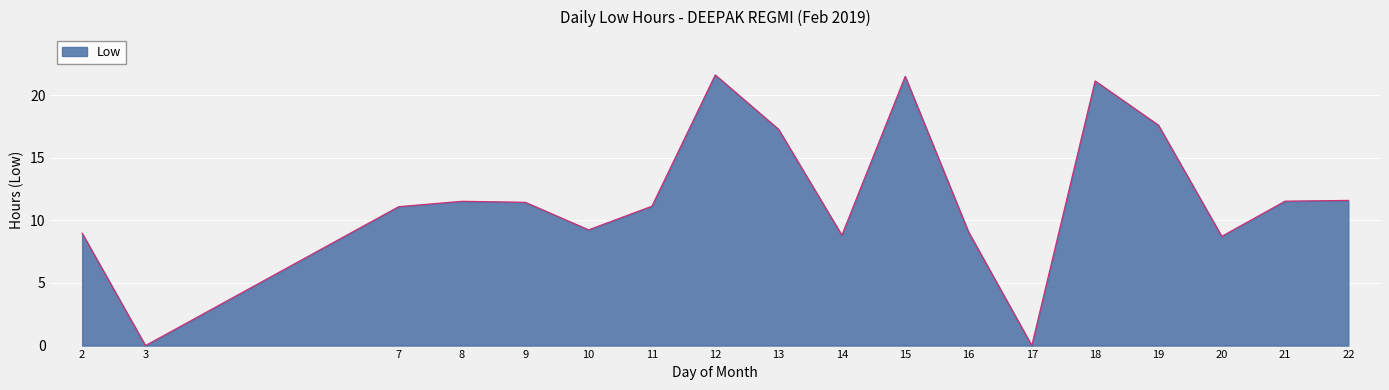

Is it true that the value at 22 is 11.6?

True